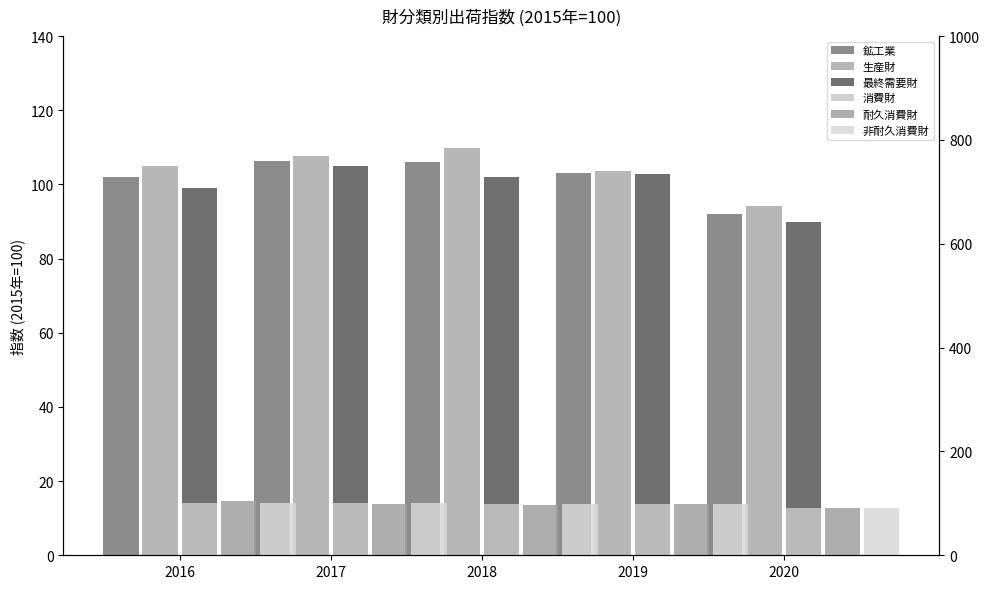

True or false: 消費財 has a value of 146.8 at 2017.

False